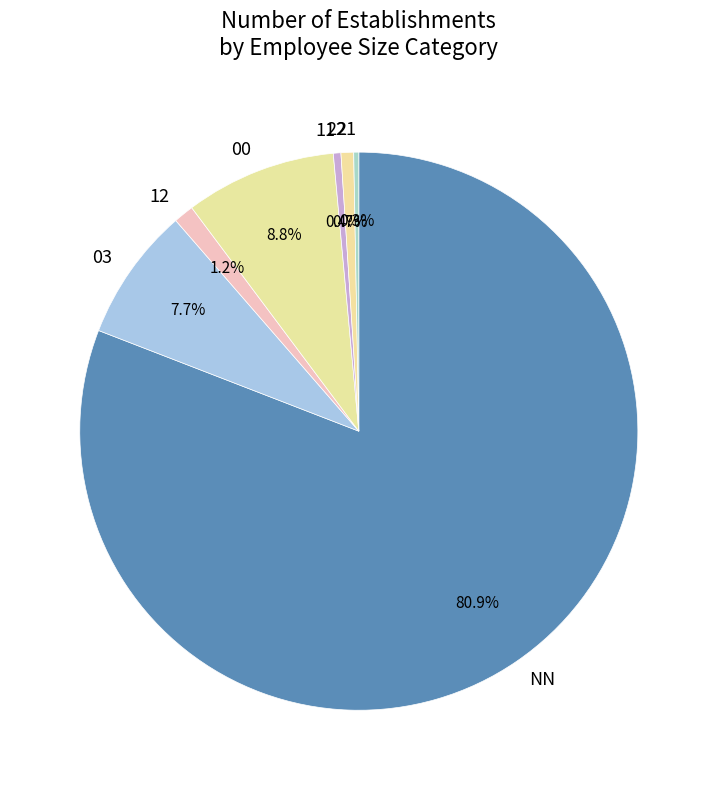

To the nearest percent, what is the combined percentage of 21 and 11?

1%